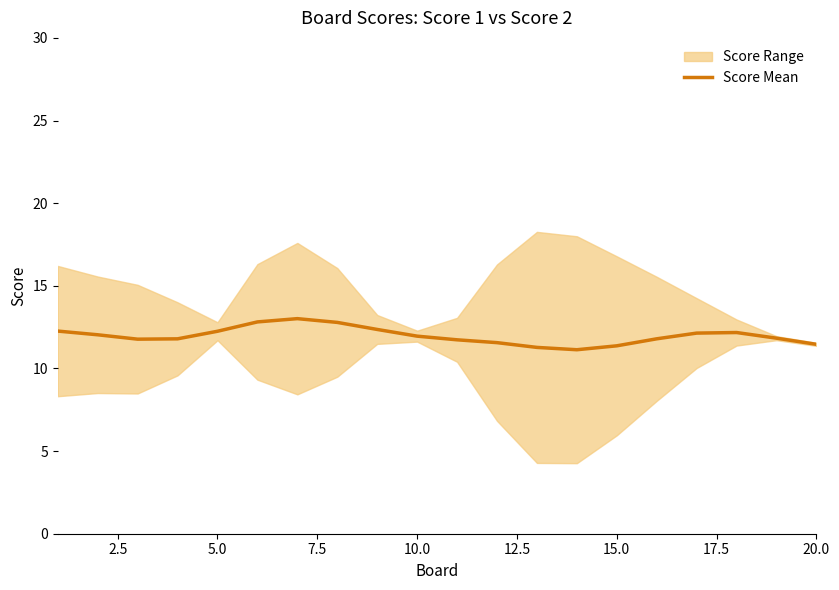

Is it true that Score Mean equals 11.4 at 15.0?

True